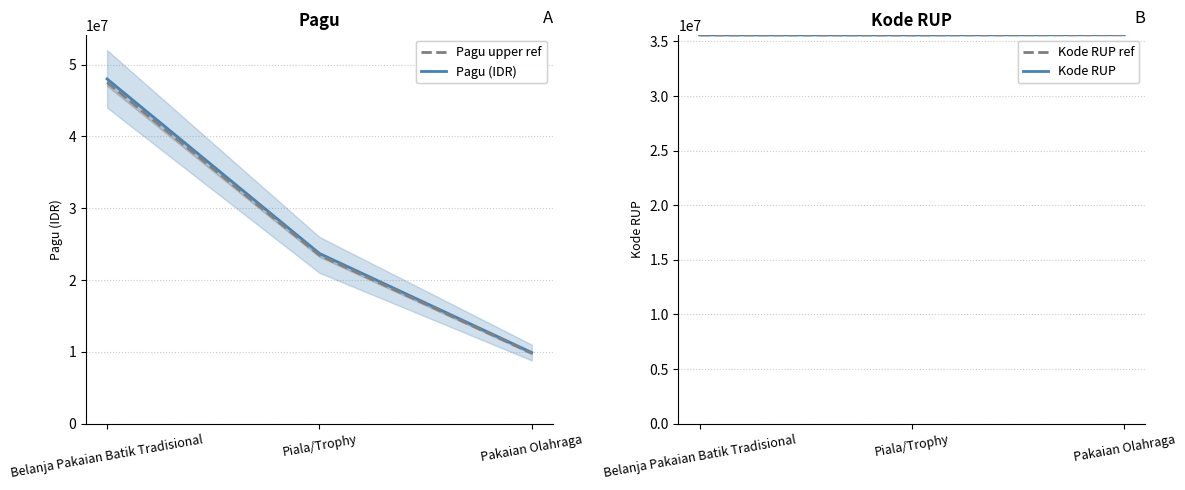

What position from the left is Piala/Trophy?

2